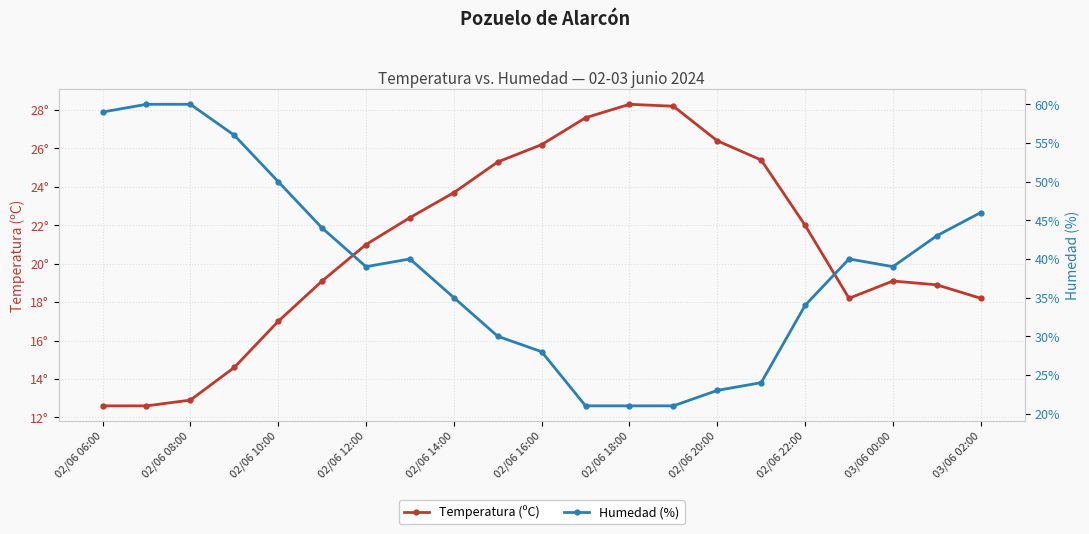

In Temperatura (ºC), how many points are higher than both neighbors (excluding endpoints)?

2